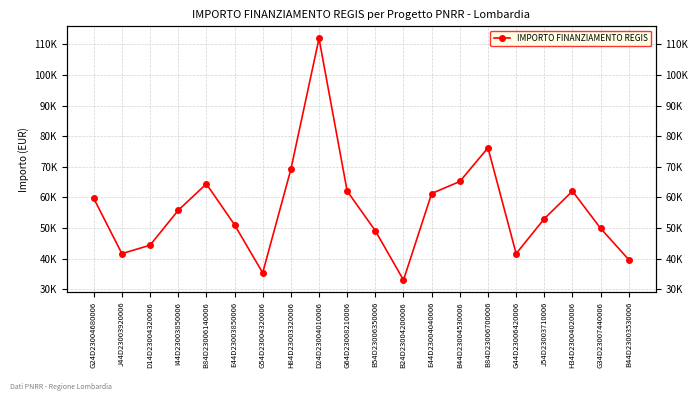

The value at B54D23006350006 is 15504.9. True or false?

False